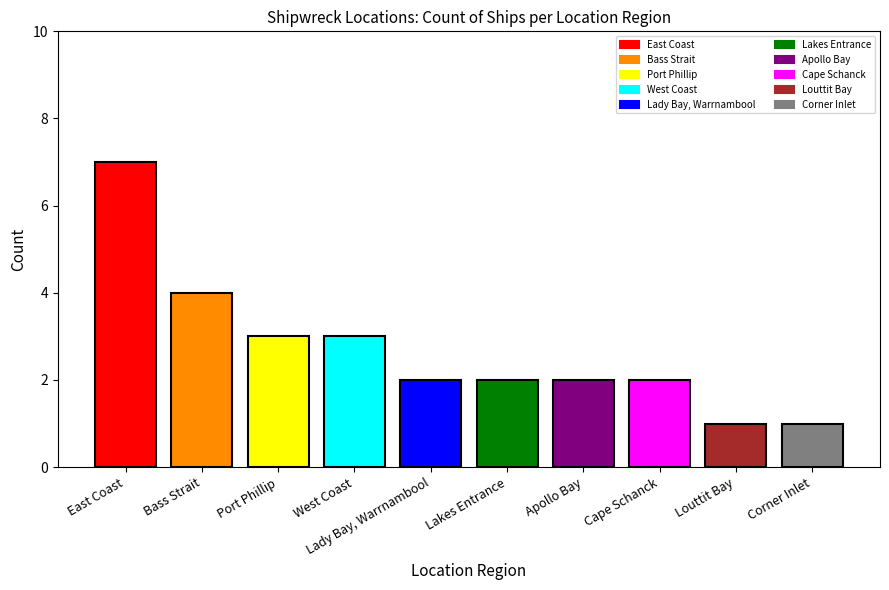

What is the greatest value displayed?

7